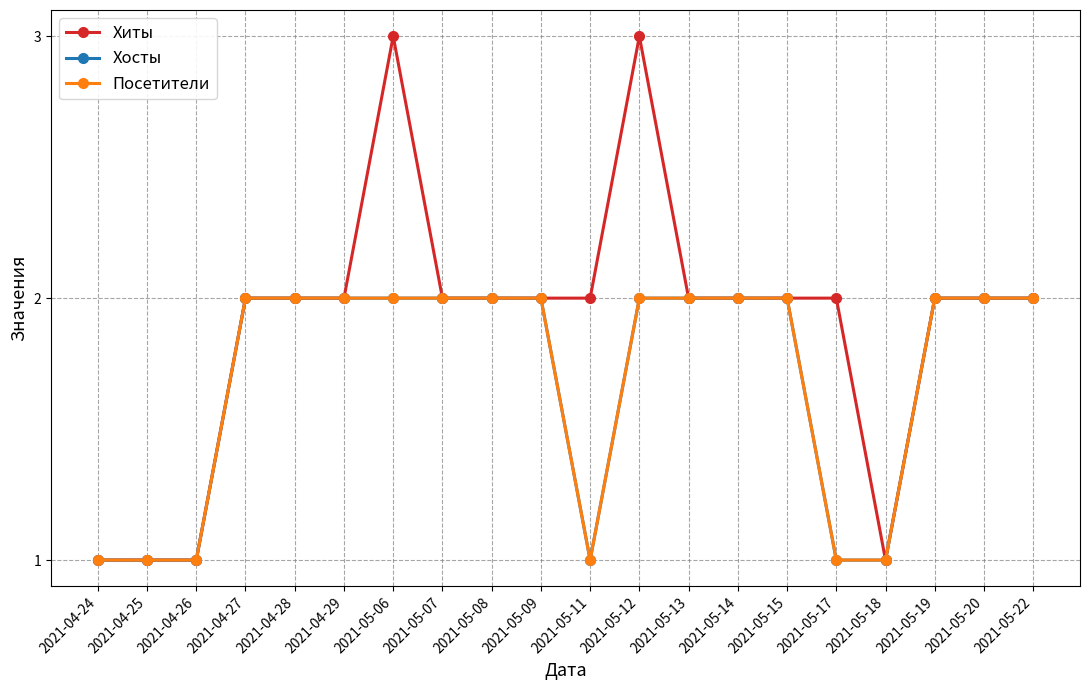

Does the chart have visible grid lines?

Yes